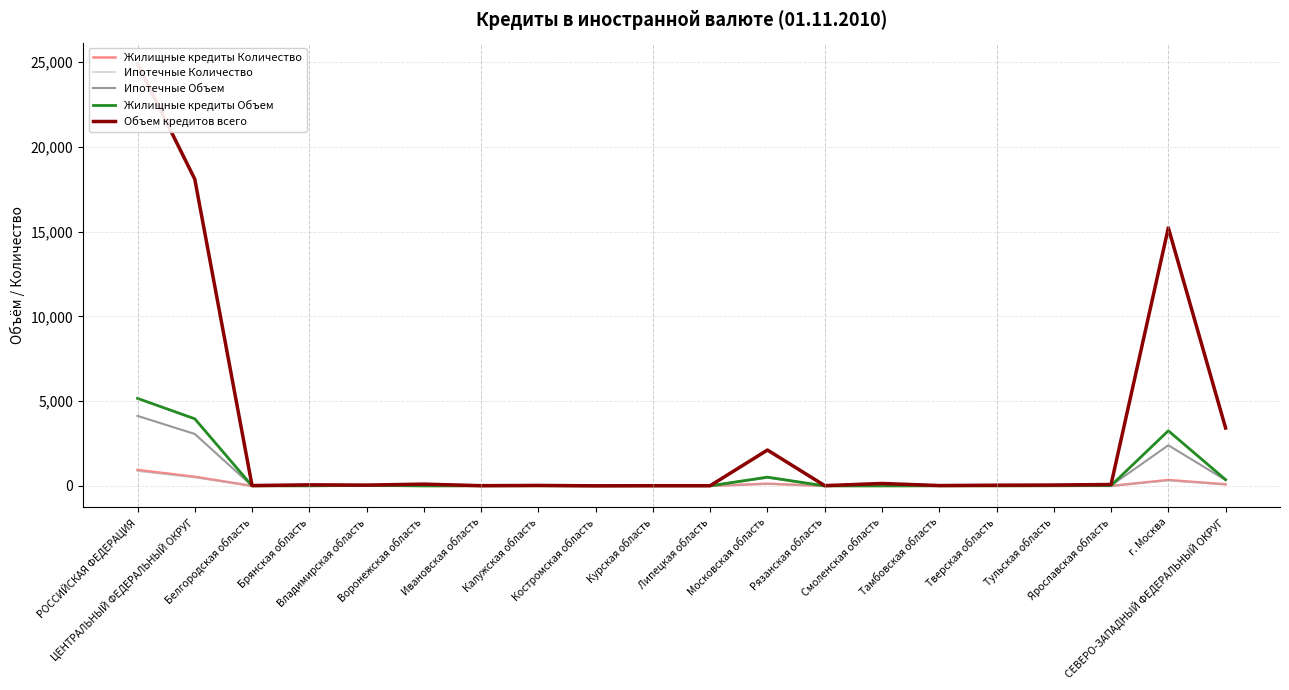

At Тамбовская область, list the series in order from smallest to largest.

Жилищные кредиты Количество, Ипотечные Количество, Ипотечные Объем, Жилищные кредиты Объем, Объем кредитов всего